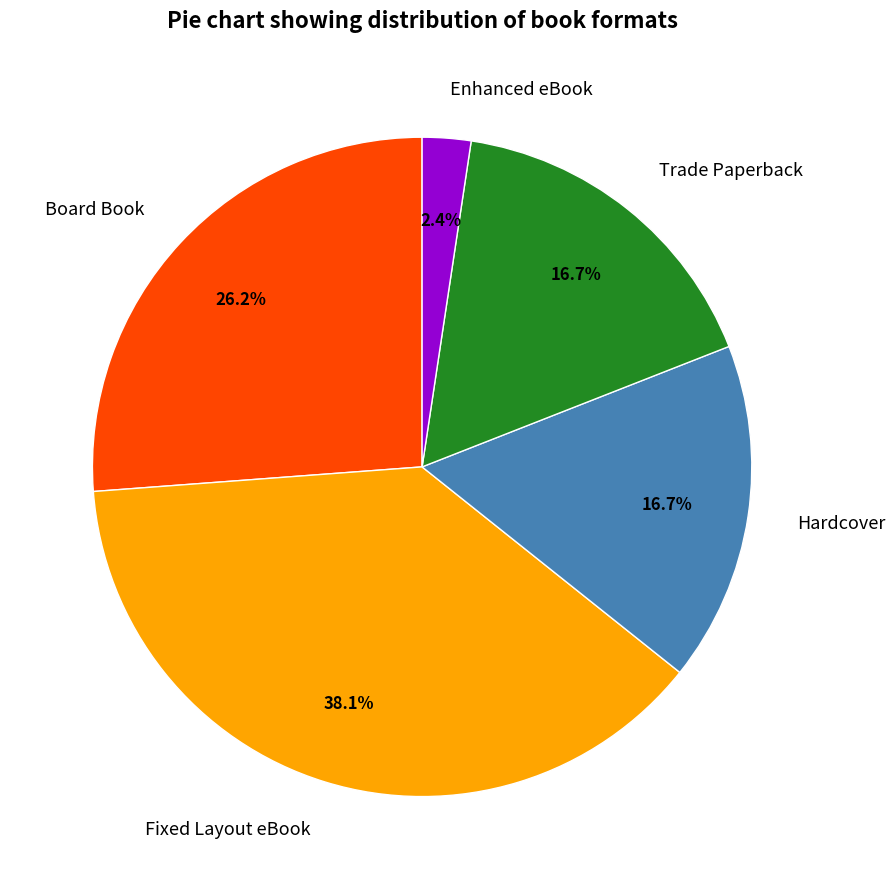

To the nearest percent, what portion does Enhanced eBook represent?

2%